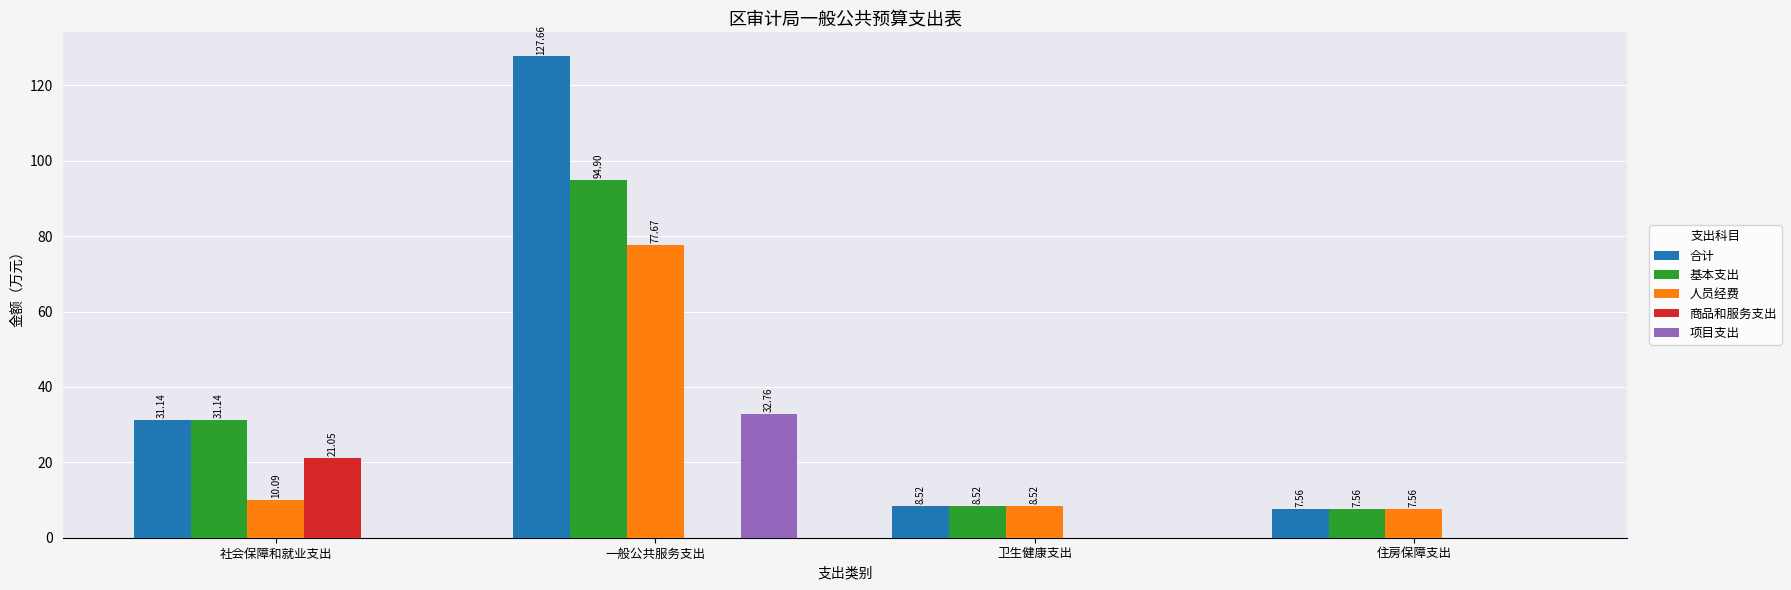

Which category has the highest value in the 合计 series?

一般公共服务支出